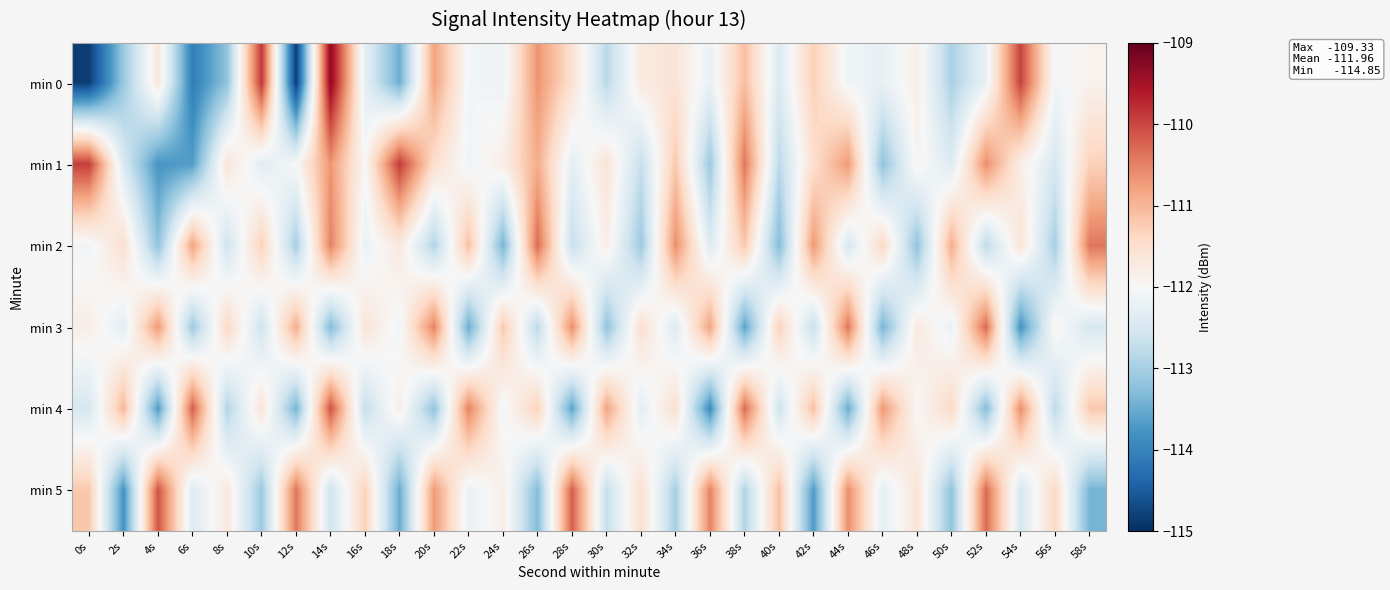

What is the total value across all series at 46s?

-673.2